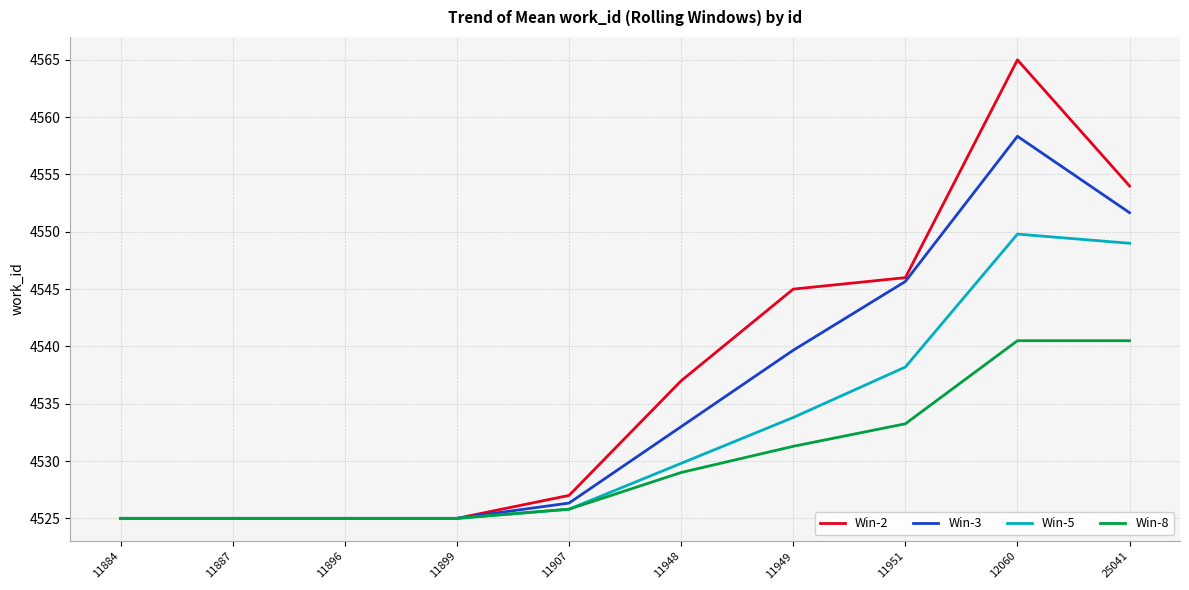

What is the maximum value shown in the chart?

4565.0